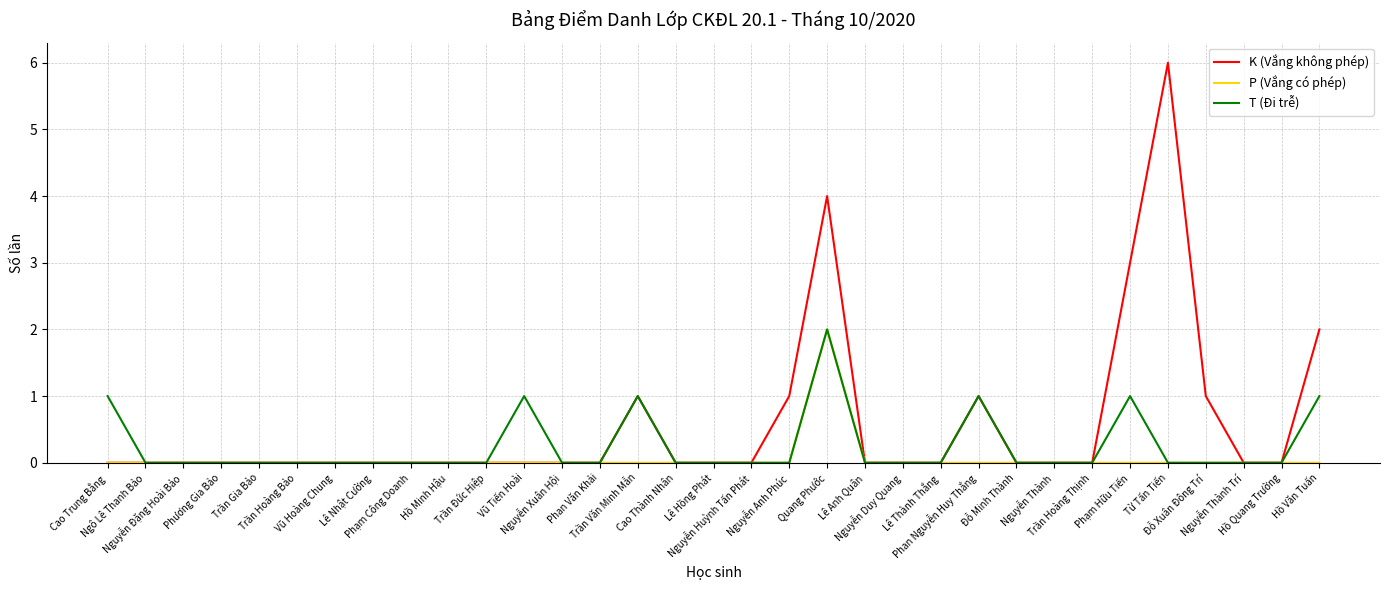

Reading right to left, list all the values displayed in this chart.

K (Vắng không phép): Hồ Văn Tuấn=2	Hồ Quang Trường=0	Nguyễn Thành Trí=0	Đỗ Xuân Đông Trí=1	Từ Tấn Tiến=6	Phạm Hữu Tiến=3	Trần Hoàng Thịnh=0	Nguyễn Thành=0	Đỗ Minh Thành=0	Phan Nguyễn Huy Thắng=1	Lê Thành Thắng=0	Nguyễn Duy Quang=0	Lê Anh Quân=0	Quang Phước=4	Nguyễn Anh Phúc=1	Nguyễn Huỳnh Tấn Phát=0	Lê Hồng Phát=0	Cao Thành Nhân=0	Trần Văn Minh Mẫn=1	Phan Văn Khải=0	Nguyễn Xuân Hội=0	Vũ Tiến Hoài=0	Trần Đức Hiệp=0	Hồ Minh Hậu=0	Phạm Công Doanh=0	Lê Nhật Cường=0	Vũ Hoàng Chung=0	Trần Hoàng Bảo=0	Trần Gia Bảo=0	Phương Gia Bảo=0	Nguyễn Đặng Hoài Bảo=0	Ngô Lê Thanh Bảo=0	Cao Trung Bằng=0
P (Vắng có phép): Hồ Văn Tuấn=0	Hồ Quang Trường=0	Nguyễn Thành Trí=0	Đỗ Xuân Đông Trí=0	Từ Tấn Tiến=0	Phạm Hữu Tiến=0	Trần Hoàng Thịnh=0	Nguyễn Thành=0	Đỗ Minh Thành=0	Phan Nguyễn Huy Thắng=0	Lê Thành Thắng=0	Nguyễn Duy Quang=0	Lê Anh Quân=0	Quang Phước=2	Nguyễn Anh Phúc=0	Nguyễn Huỳnh Tấn Phát=0	Lê Hồng Phát=0	Cao Thành Nhân=0	Trần Văn Minh Mẫn=0	Phan Văn Khải=0	Nguyễn Xuân Hội=0	Vũ Tiến Hoài=0	Trần Đức Hiệp=0	Hồ Minh Hậu=0	Phạm Công Doanh=0	Lê Nhật Cường=0	Vũ Hoàng Chung=0	Trần Hoàng Bảo=0	Trần Gia Bảo=0	Phương Gia Bảo=0	Nguyễn Đặng Hoài Bảo=0	Ngô Lê Thanh Bảo=0	Cao Trung Bằng=0
T (Đi trễ): Hồ Văn Tuấn=1	Hồ Quang Trường=0	Nguyễn Thành Trí=0	Đỗ Xuân Đông Trí=0	Từ Tấn Tiến=0	Phạm Hữu Tiến=1	Trần Hoàng Thịnh=0	Nguyễn Thành=0	Đỗ Minh Thành=0	Phan Nguyễn Huy Thắng=1	Lê Thành Thắng=0	Nguyễn Duy Quang=0	Lê Anh Quân=0	Quang Phước=2	Nguyễn Anh Phúc=0	Nguyễn Huỳnh Tấn Phát=0	Lê Hồng Phát=0	Cao Thành Nhân=0	Trần Văn Minh Mẫn=1	Phan Văn Khải=0	Nguyễn Xuân Hội=0	Vũ Tiến Hoài=1	Trần Đức Hiệp=0	Hồ Minh Hậu=0	Phạm Công Doanh=0	Lê Nhật Cường=0	Vũ Hoàng Chung=0	Trần Hoàng Bảo=0	Trần Gia Bảo=0	Phương Gia Bảo=0	Nguyễn Đặng Hoài Bảo=0	Ngô Lê Thanh Bảo=0	Cao Trung Bằng=1